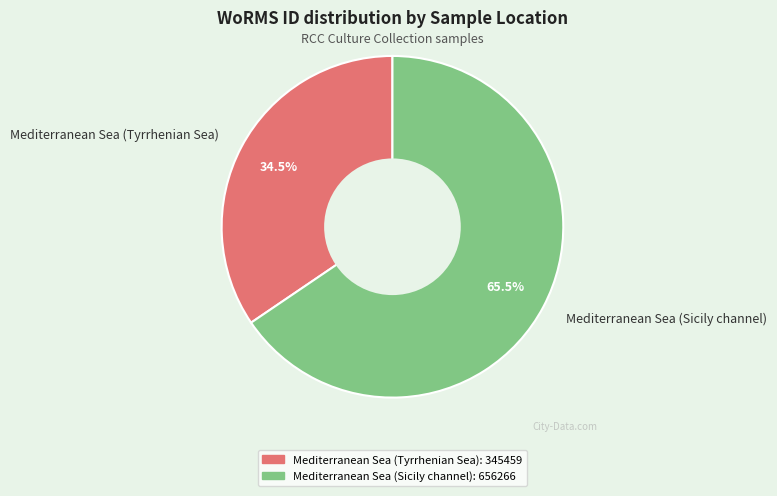

Combined, do Mediterranean Sea (Sicily channel) and Mediterranean Sea (Tyrrhenian Sea) account for over 50%?

Yes